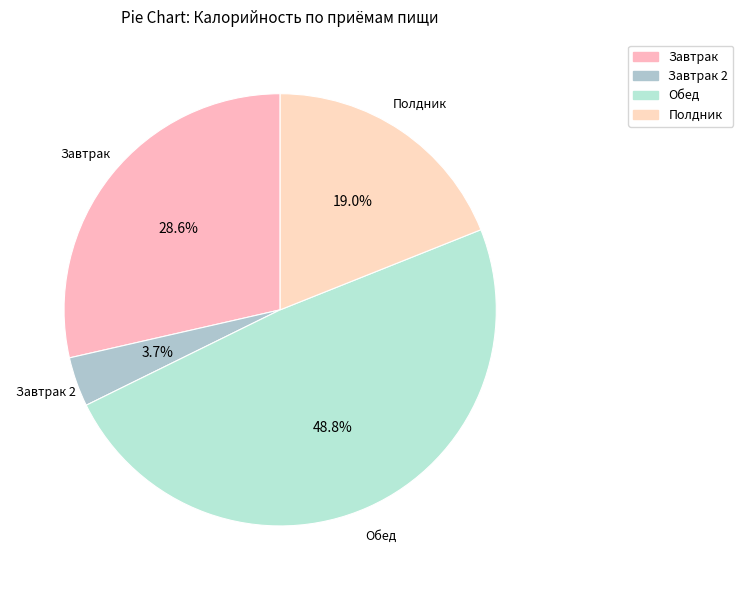

How many segments does this pie chart have?

4